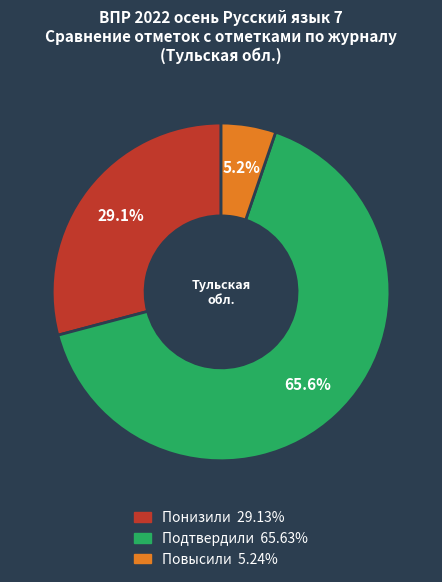

True or false: Подтвердили accounts for 73% of the total.

False